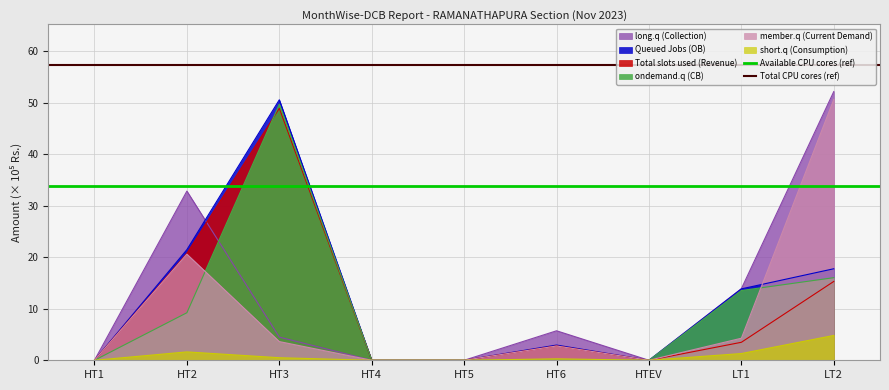

What is the average value of the Available CPU cores (ref) series?

33.9